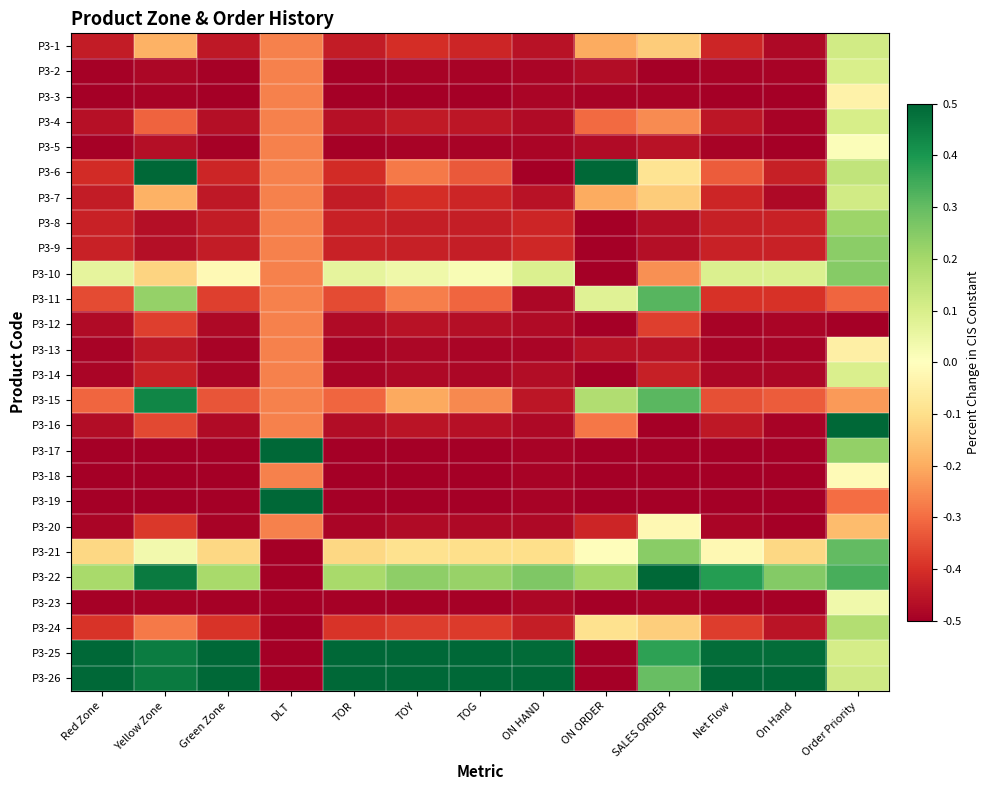

List the series in order of their peak value, highest first.

P3-6, P3-16, P3-17, P3-19, P3-22, P3-25, P3-26, P3-15, P3-11, P3-21, P3-10, P3-9, P3-8, P3-24, P3-1, P3-7, P3-4, P3-2, P3-14, P3-23, P3-5, P3-18, P3-20, P3-3, P3-13, P3-12